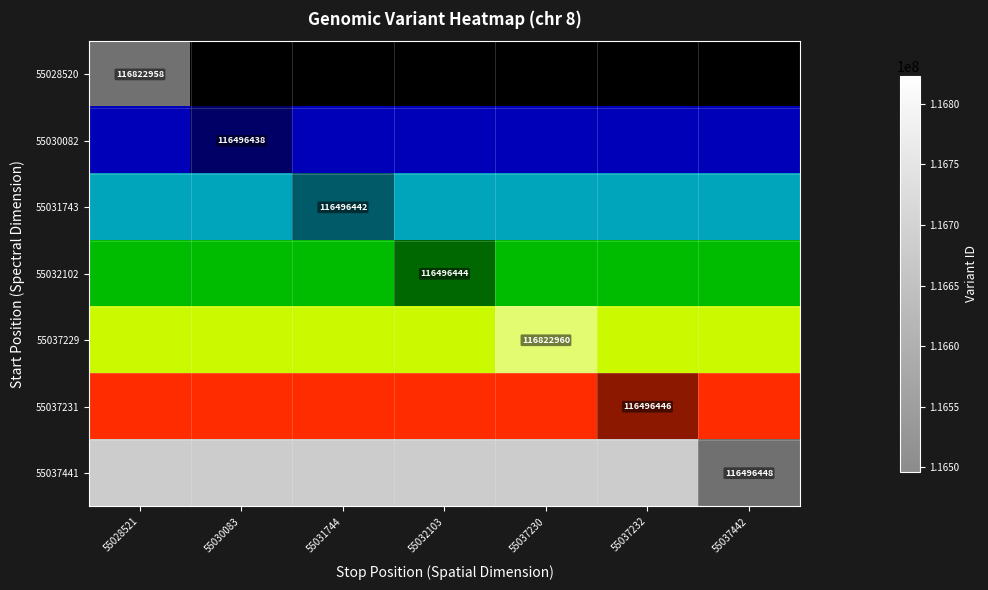

At which category does the chart reach its peak across all series?

55037230